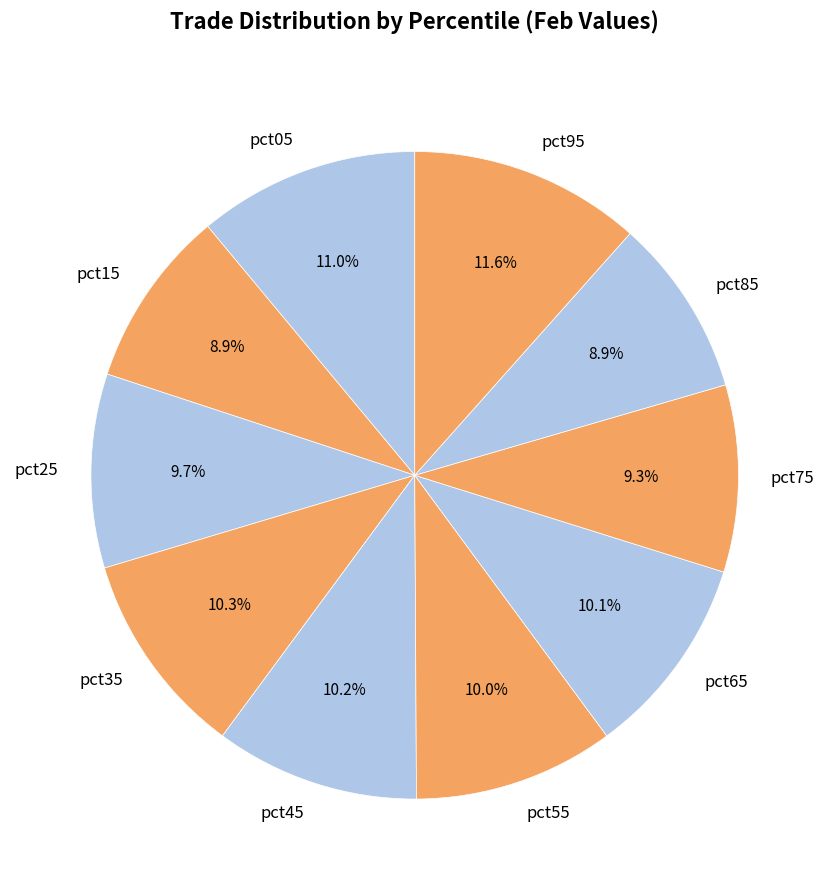

True or false: pct95 accounts for 12% of the total.

True